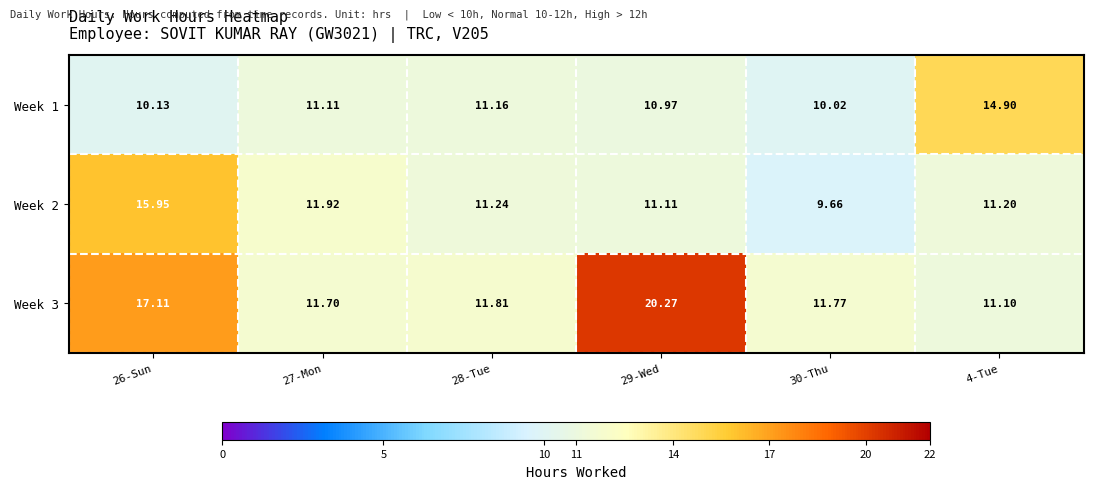

Is the value of Week 1 at 29-Wed greater than the value of Week 3 at 29-Wed?

No